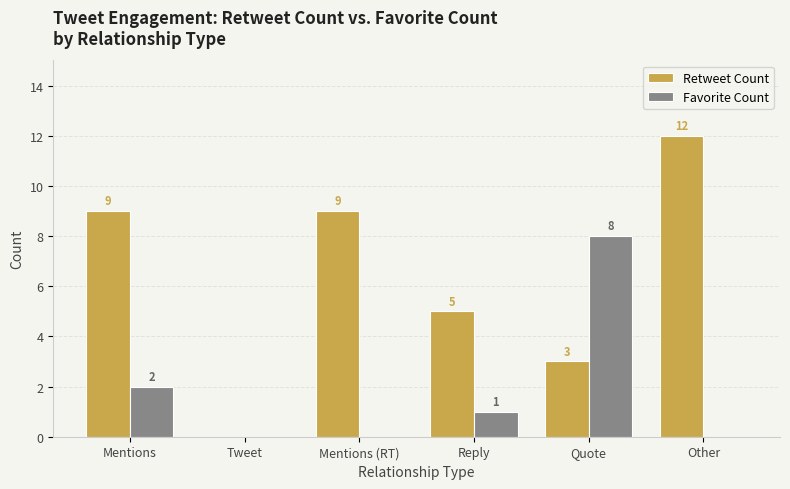

Which category has the highest value in the Retweet Count series?

Other